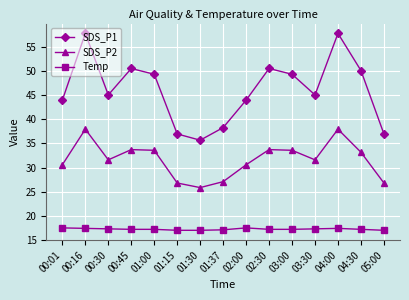

Rank the series by their maximum value, from lowest to highest.

Temp, SDS_P2, SDS_P1